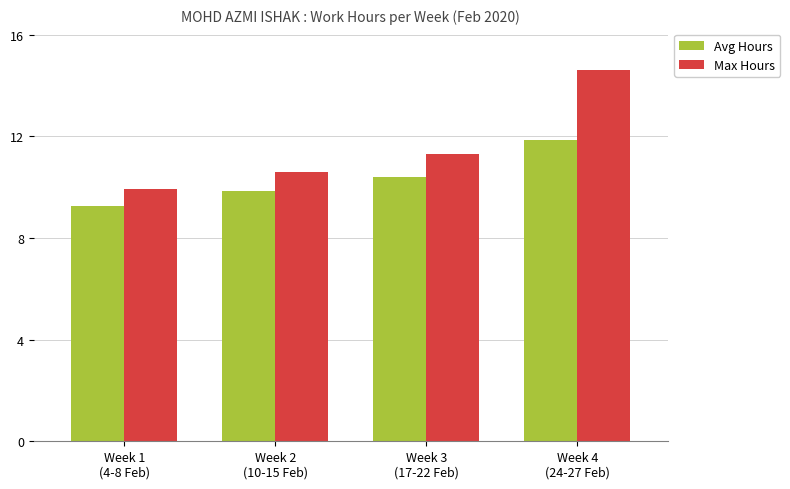

At Week 2
(10-15 Feb), list the series in order from smallest to largest.

Avg Hours, Max Hours